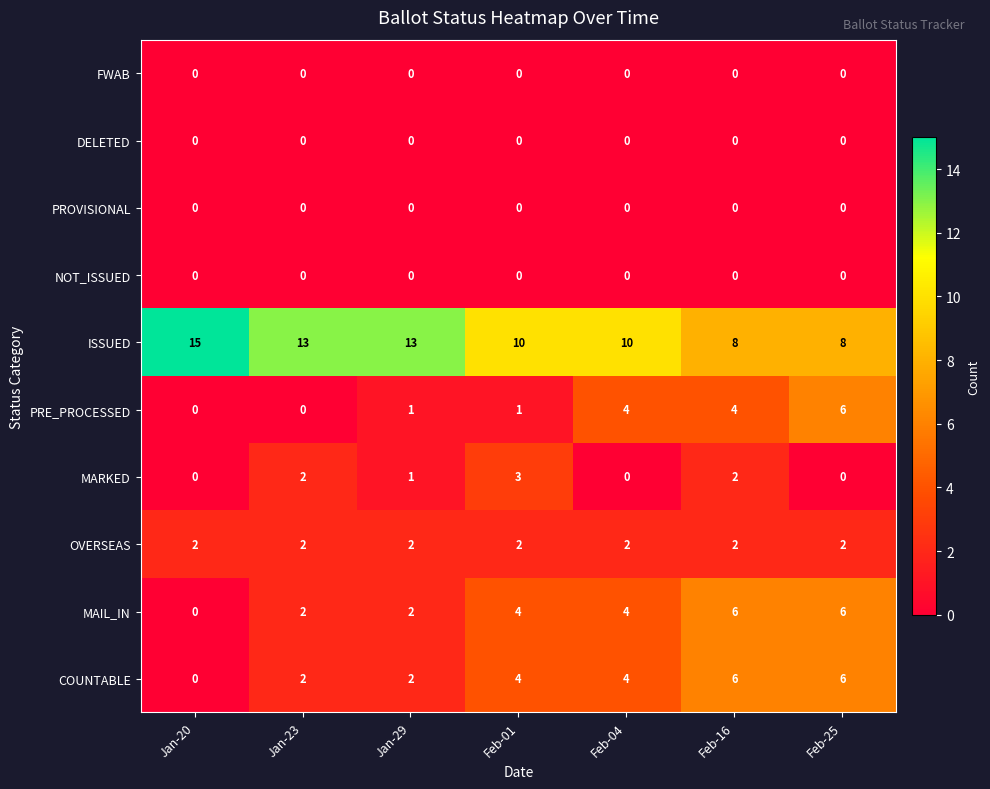

The value of ISSUED at Jan-20 is 15. True or false?

True